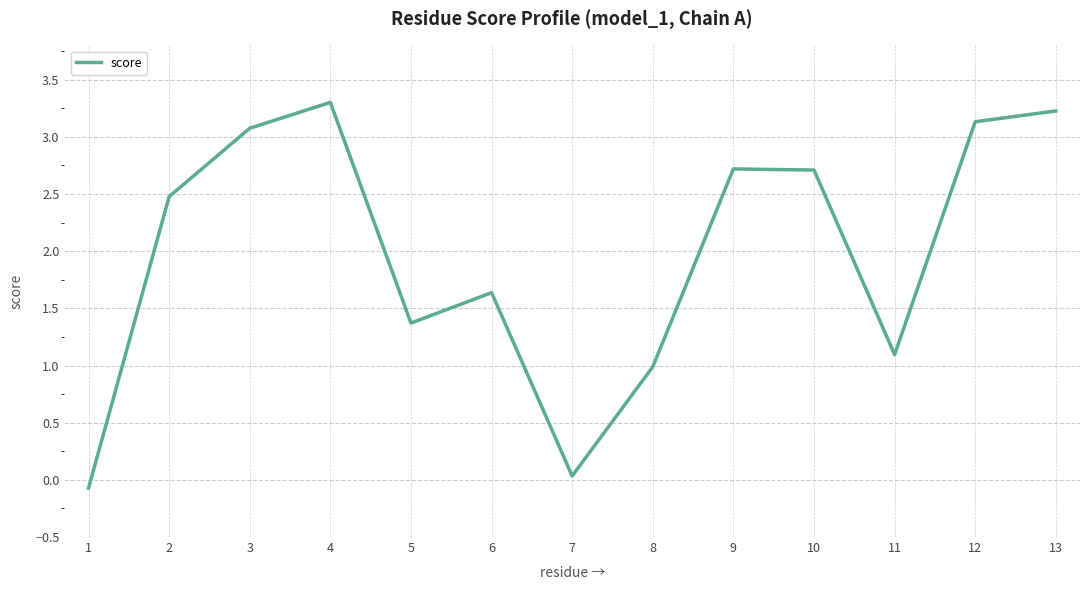

What is the maximum value shown in the chart?

3.3